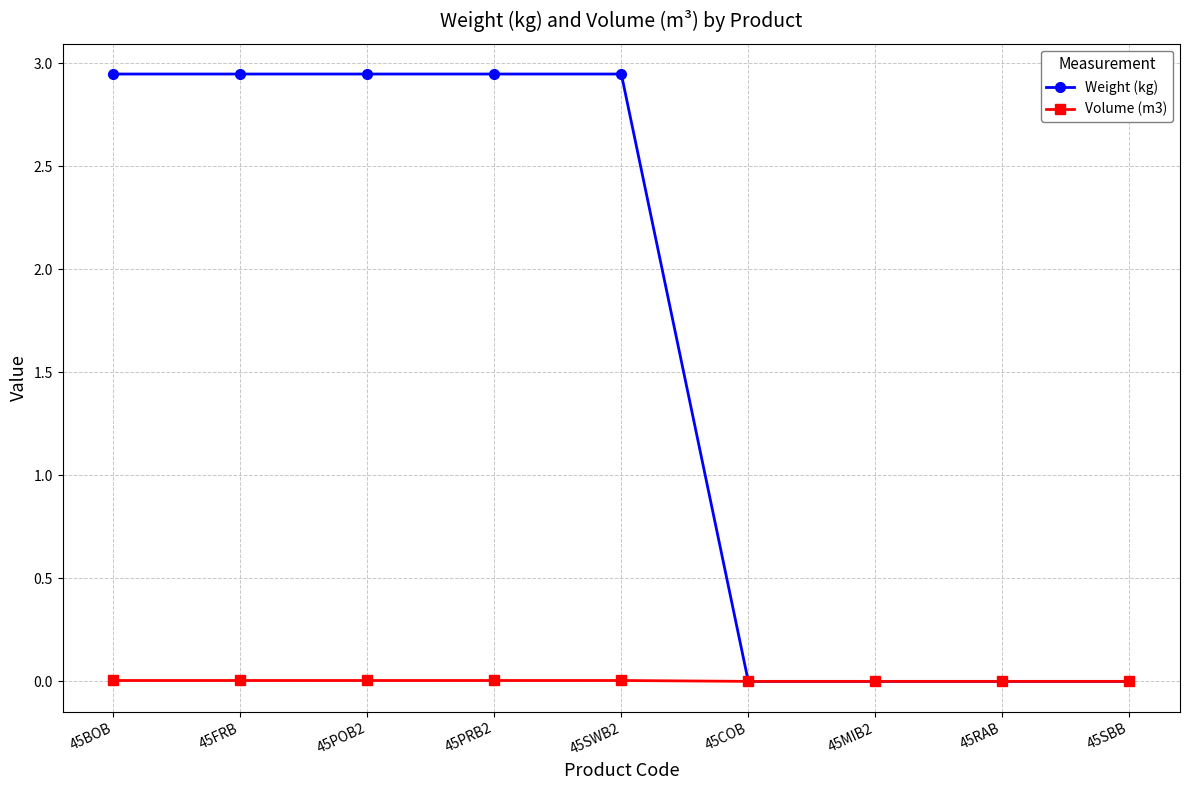

Does the chart display data point markers on the line(s)?

Yes